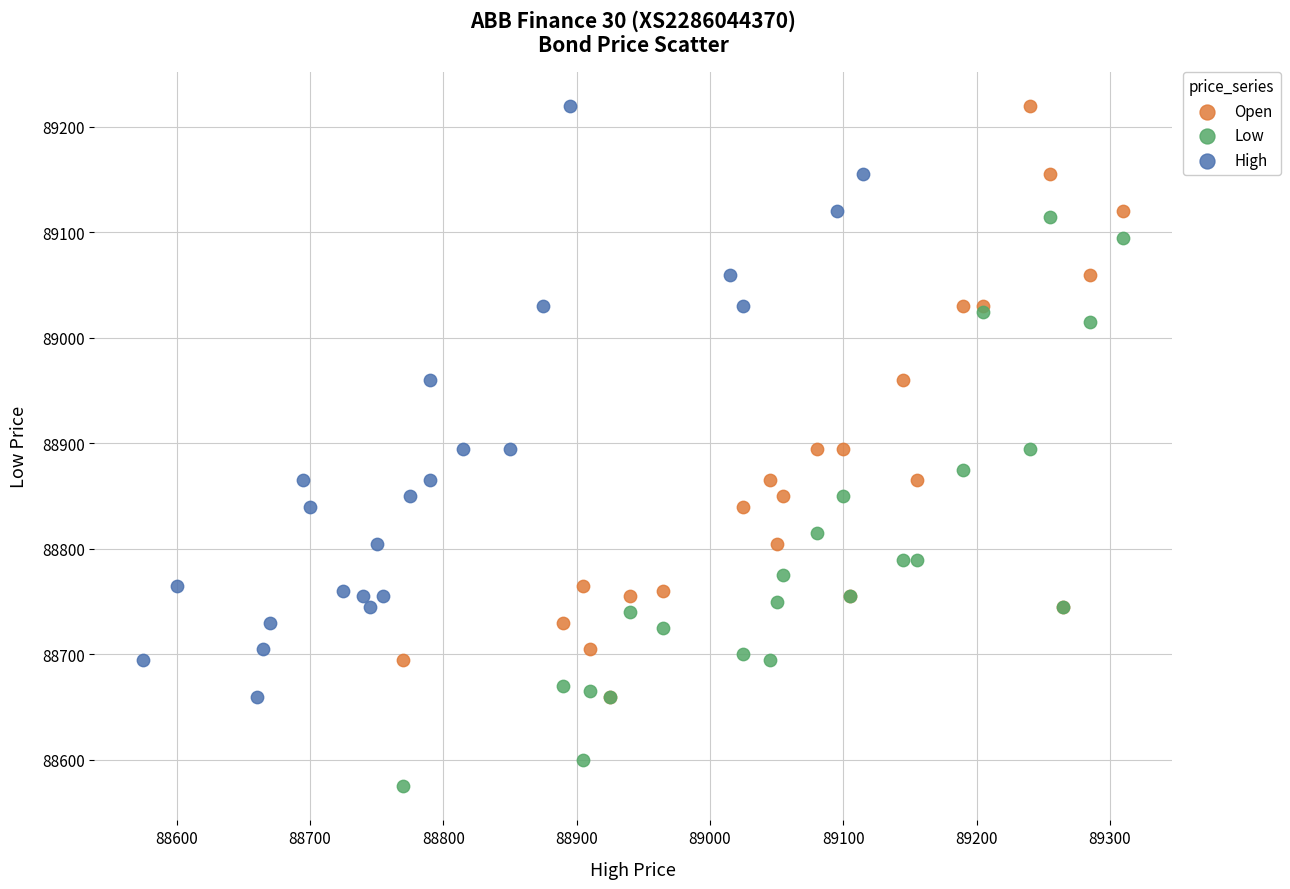

Which series contains the lowest Y value?

Low